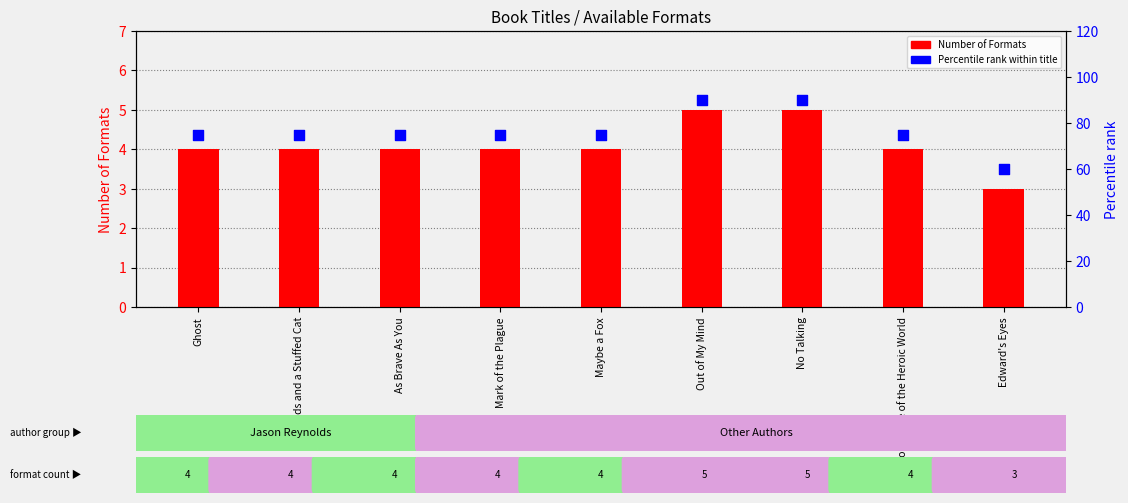

Is the value of Number of Formats at Edward's Eyes greater than the value of Percentile rank within title at As Brave As You?

No